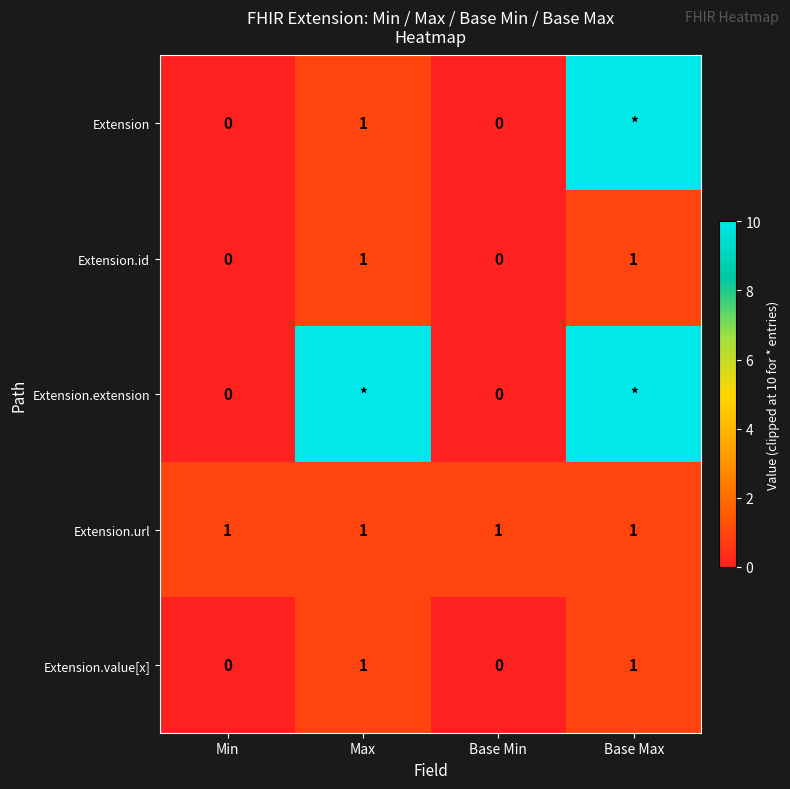

Count the number of categories in the chart.

4